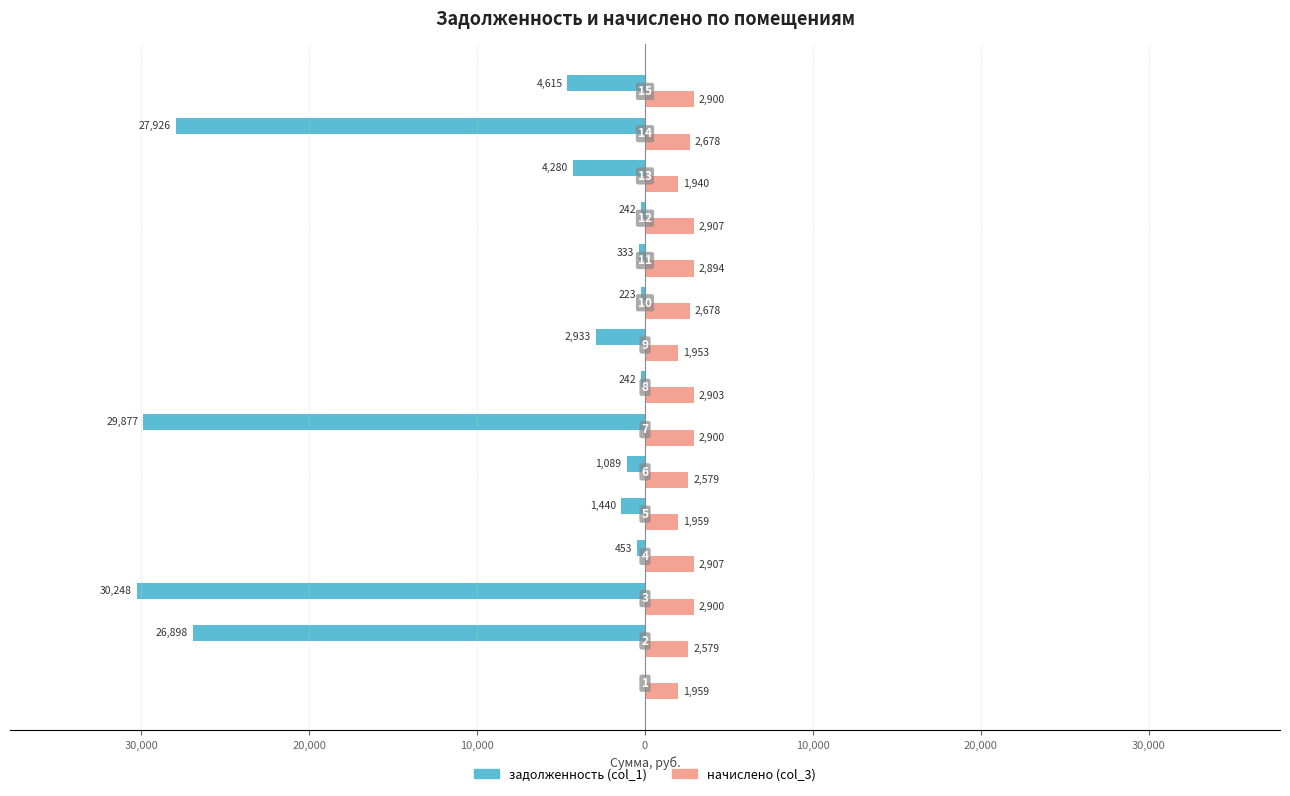

Reading left to right, what are all the values shown in this chart?

задолженность (col_1): 0.0	-26898.4	-30247.5	-453.3	-1440.3	-1089.1	-29876.9	-241.9	-2933.0	-223.1	-333.3	-242.0	-4280.3	-27925.9	-4614.6
начислено (col_3): 1958.9	2579.0	2900.2	2906.5	1958.9	2579.0	2900.2	2903.4	1952.5	2677.6	2893.8	2906.5	1939.8	2677.6	2900.2